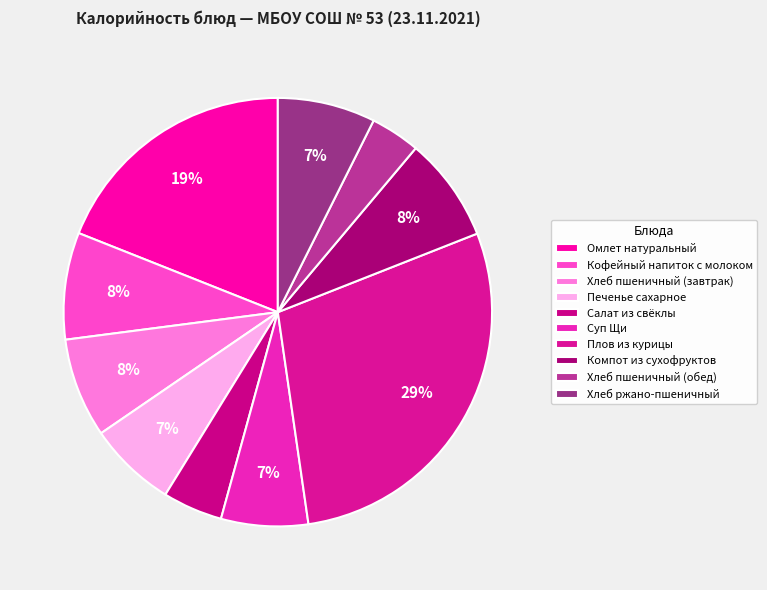

To the nearest percent, what percentage of the pie is Хлеб ржано-пшеничный?

7%